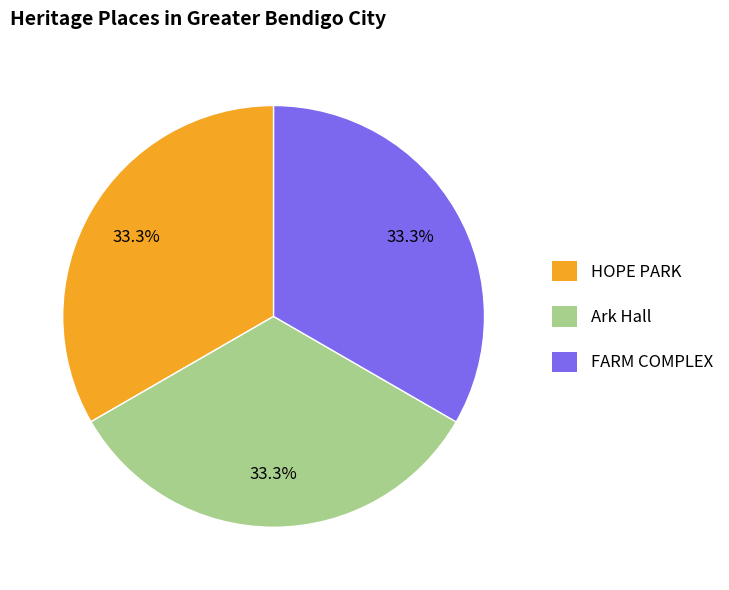

How many segments does this pie chart have?

3